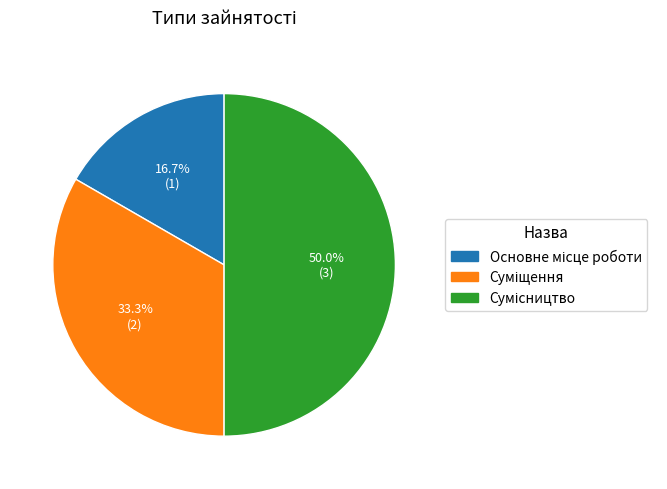

To the nearest percent, what is the difference between the Основне місце роботи and Суміщення slice percentages?

17%